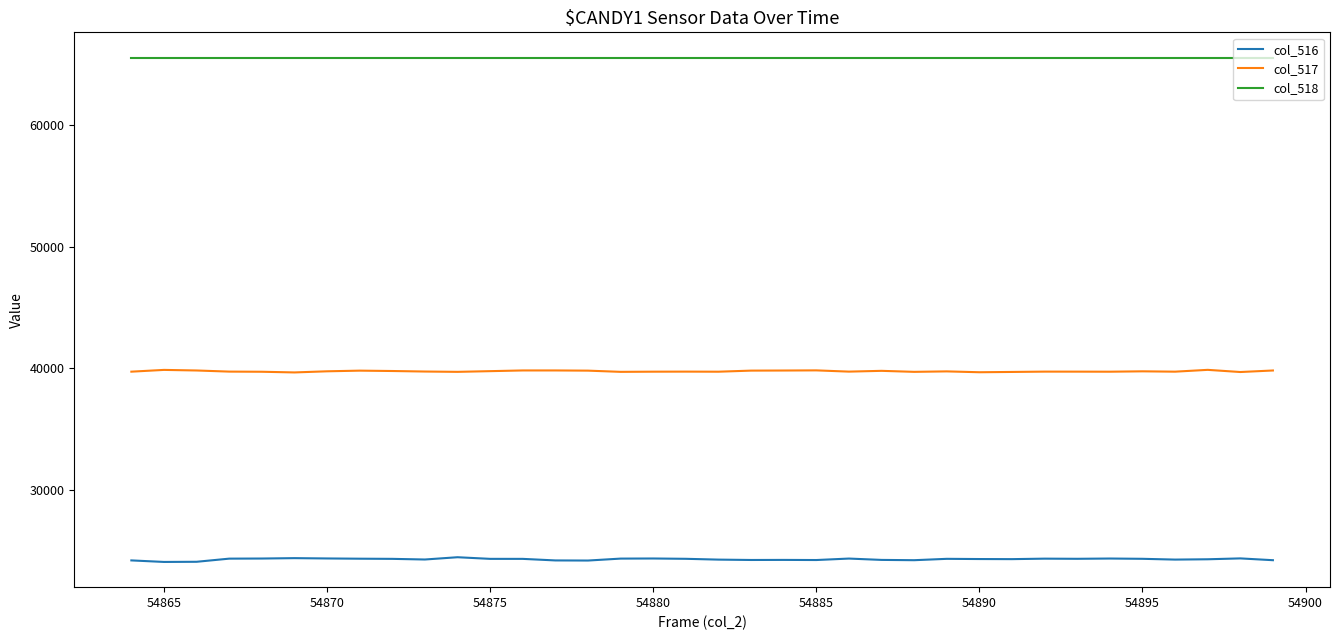

True or false: col_518 and col_517 cross at least once.

False